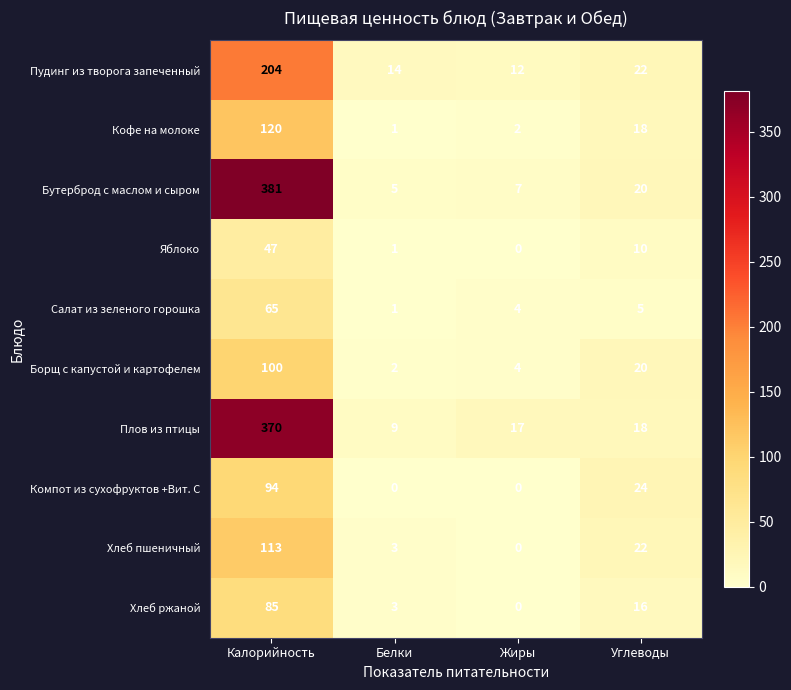

True or false: Салат из зеленого горошка has a value of 65 at Калорийность.

True